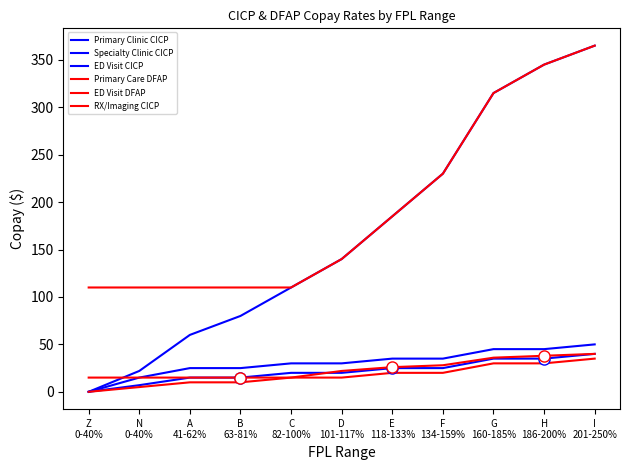

Which series changed the most between E
118-133% and H
186-200%?

ED Visit CICP